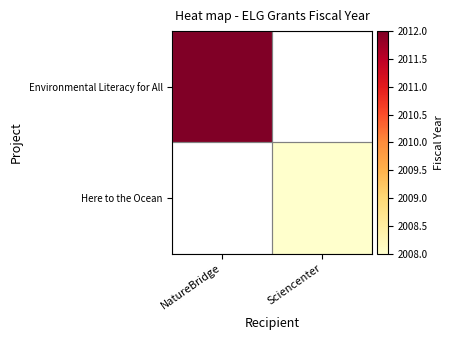

Rank the series by their average value, from highest to lowest.

Environmental Literacy for All, Here to the Ocean